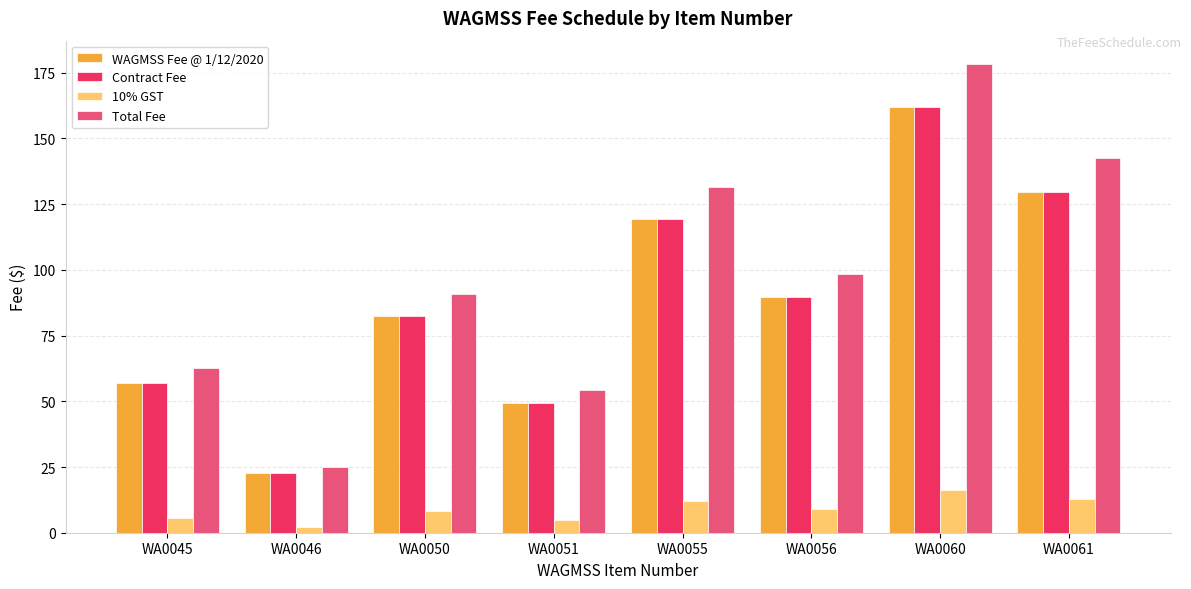

What is the spread (max minus min) of values at WA0045?

56.9